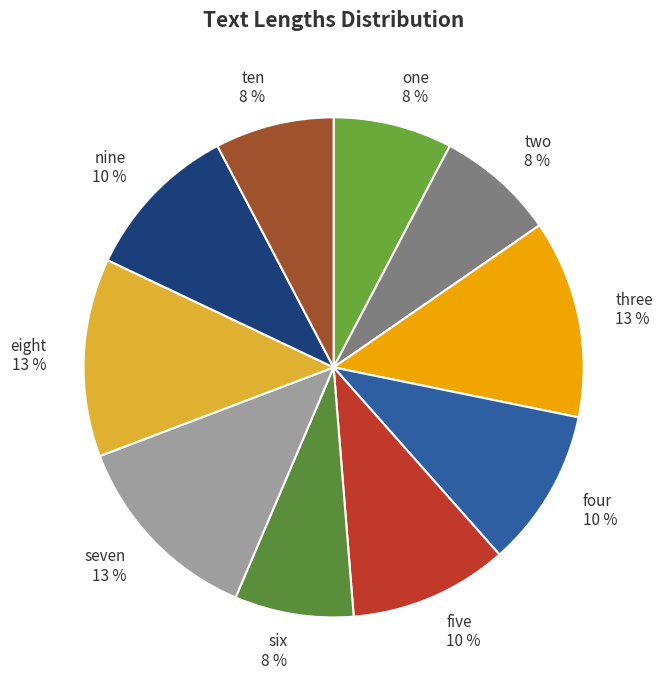

Which has a higher value, eight or six?

eight